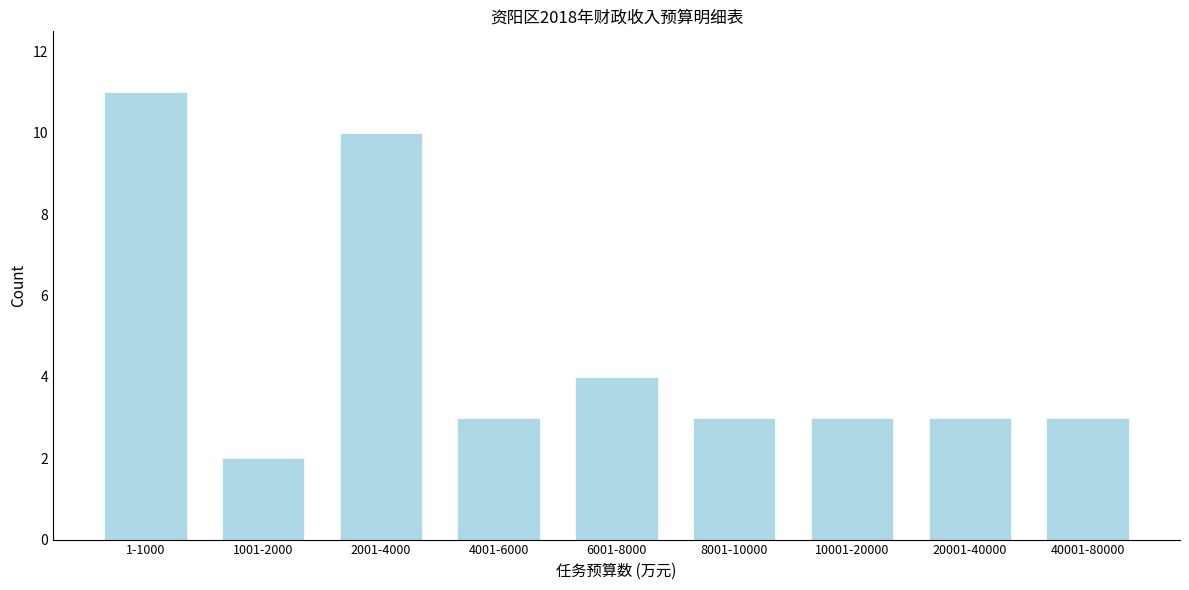

Reading left to right, transcribe all the data shown in this chart.

11	2	10	3	4	3	3	3	3